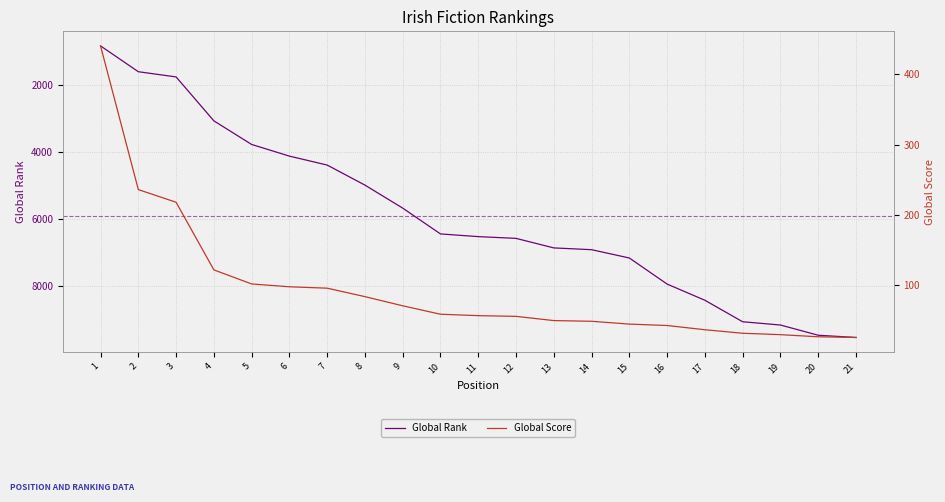

Rank the series by their maximum value, from highest to lowest.

Global Rank, Global Score